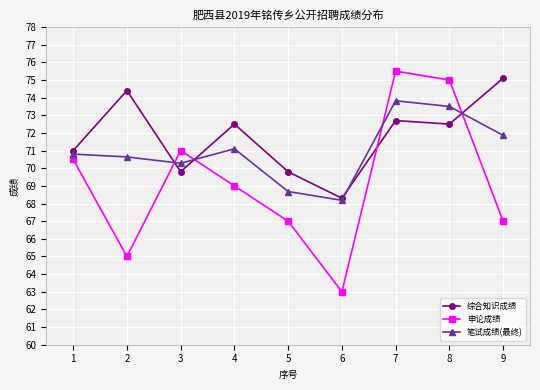

True or false: 综合知识成绩 has a value of 15.4 at 5.

False